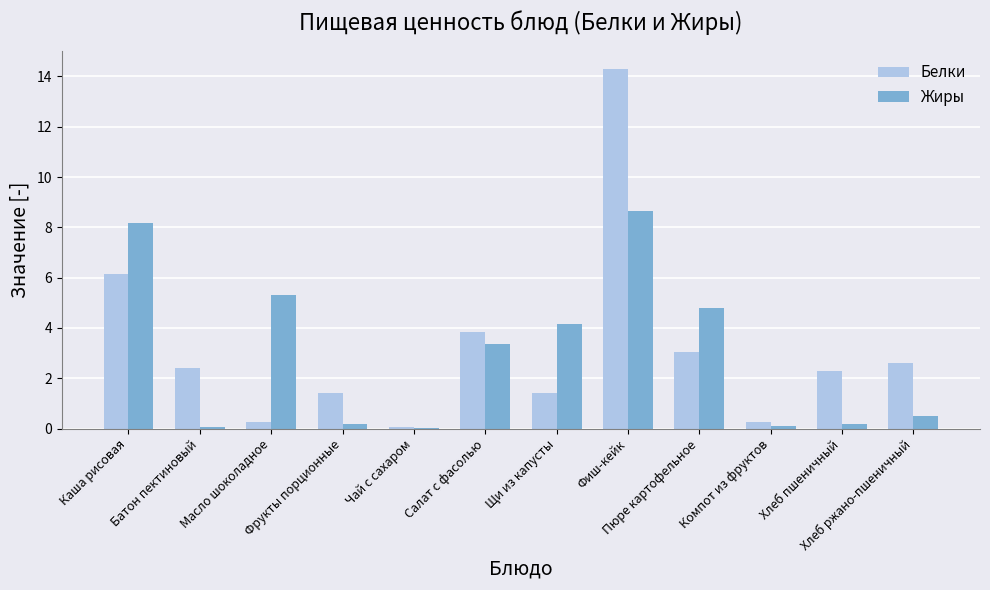

True or false: Жиры has a value of 8.2 at Каша рисовая.

True